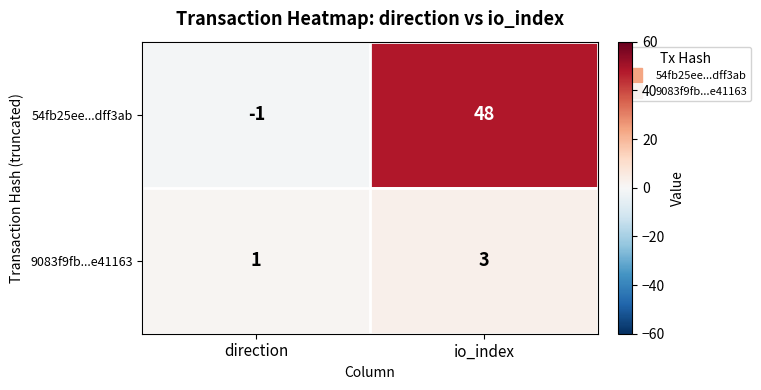

Reading left to right, list all the values displayed in this chart.

54fb25ee...dff3ab: direction=-1	io_index=48
9083f9fb...e41163: direction=1	io_index=3